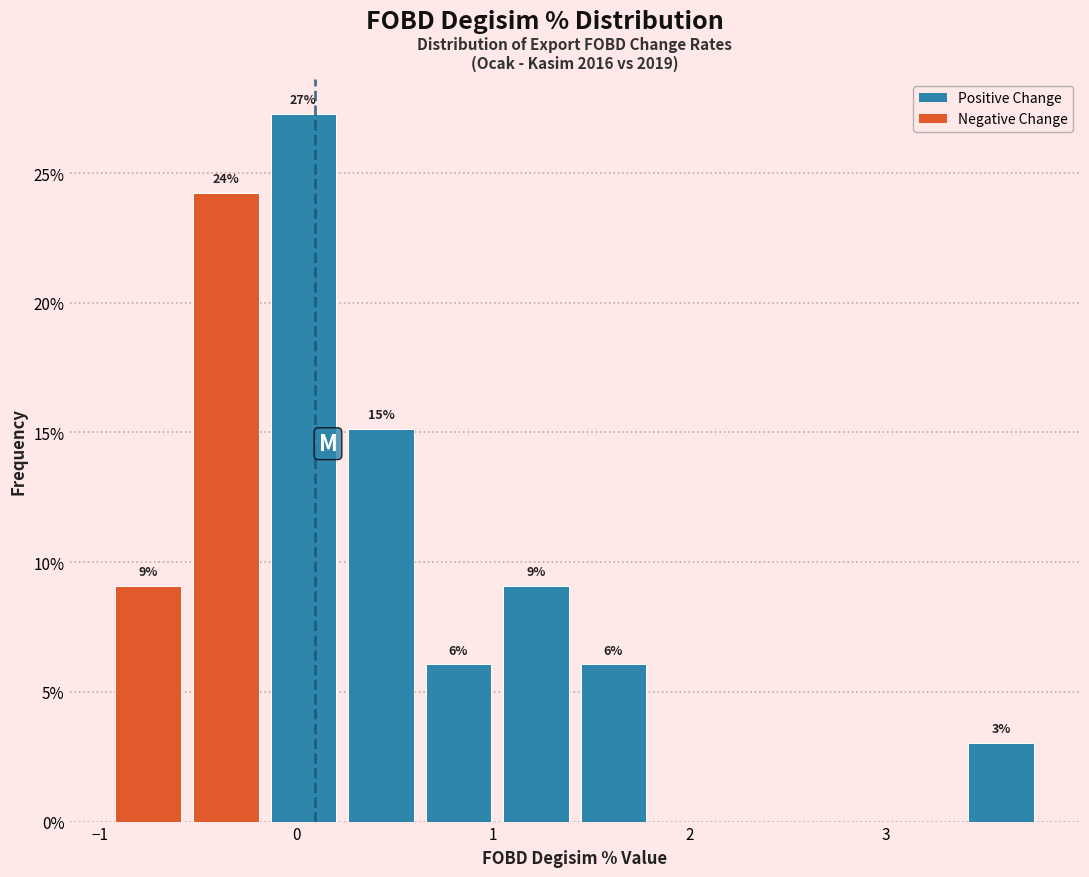

Read against the x-axis, roughly where is the centre of the tallest bar?

0.0